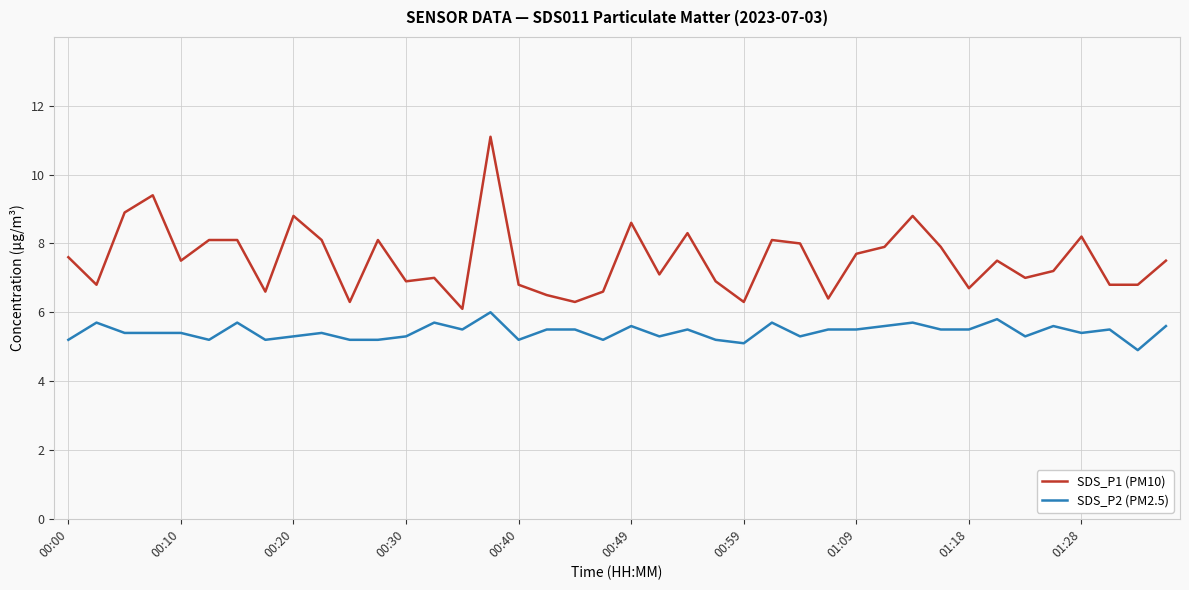

Which series has the largest total across all categories?

SDS_P1 (PM10)